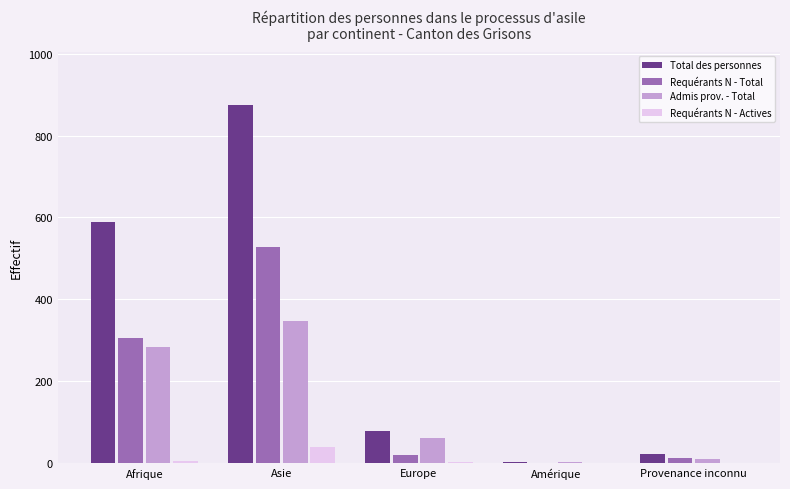

Where is Admis prov. - Total nearest to the value 174?

Afrique